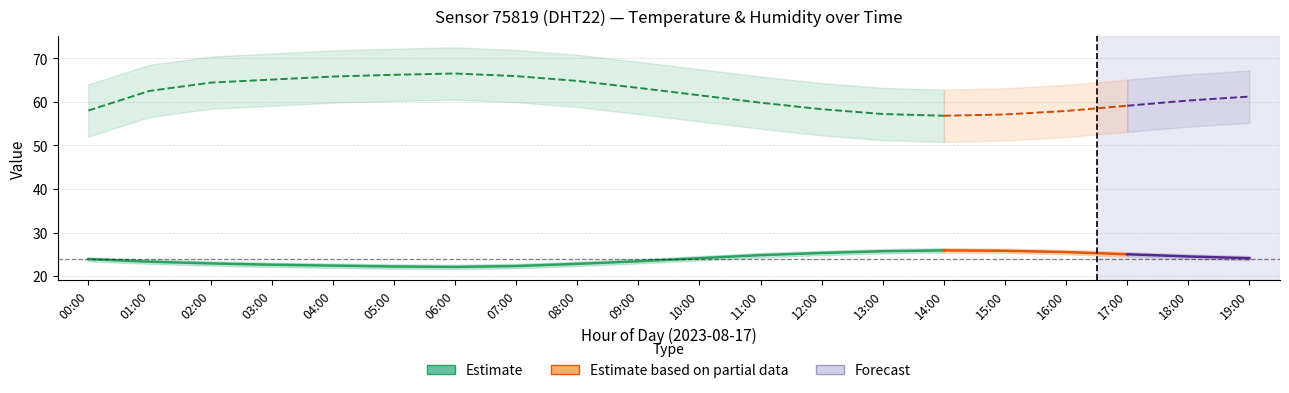

At which category is the sum across all series the highest?

06:00